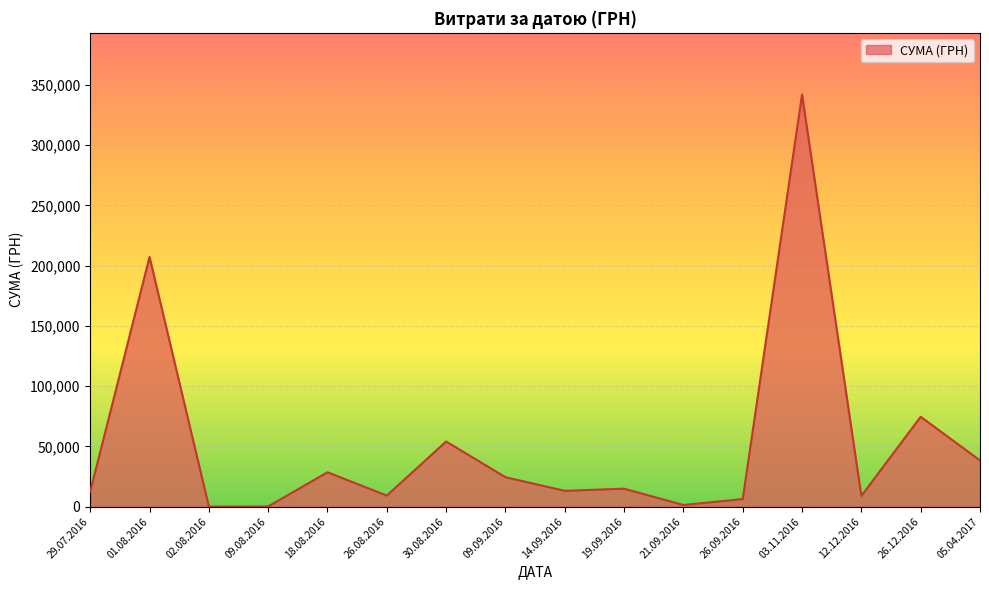

What is the difference between the values at 26.08.2016 and 19.09.2016?

5727.0